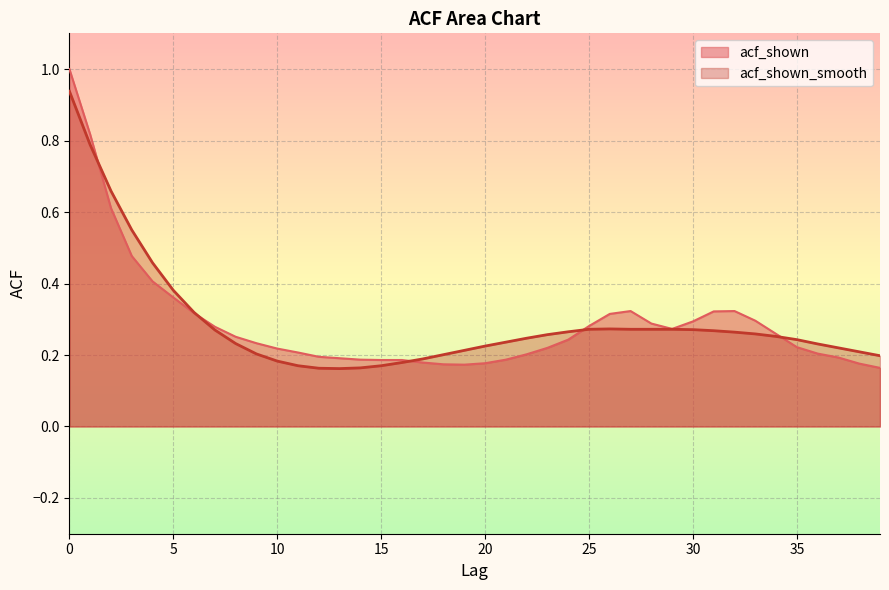

At 19, list the series in order from smallest to largest.

acf_shown, acf_shown_smooth